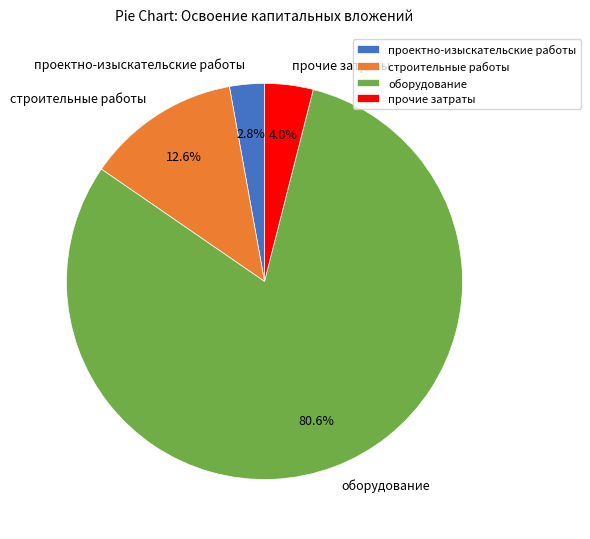

Combined, what portion of the pie is прочие затраты and проектно-изыскательские работы?

6.8%